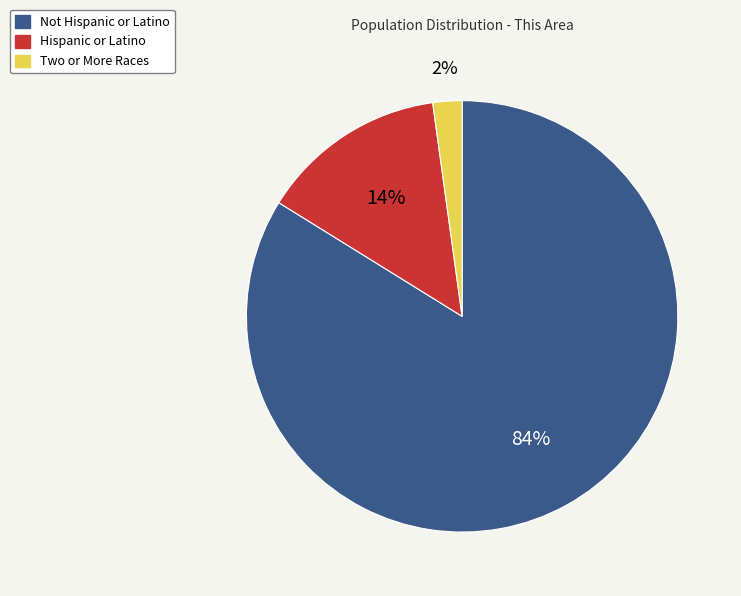

Which has a higher value, Two or More Races or Not Hispanic or Latino?

Not Hispanic or Latino